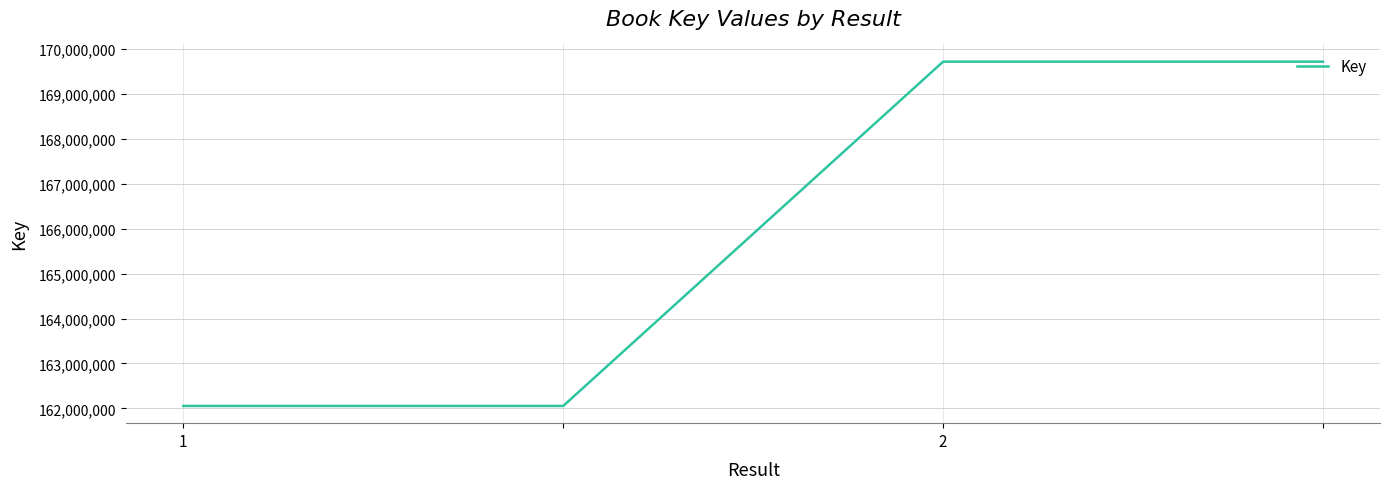

What is the sum of all values?

663537346